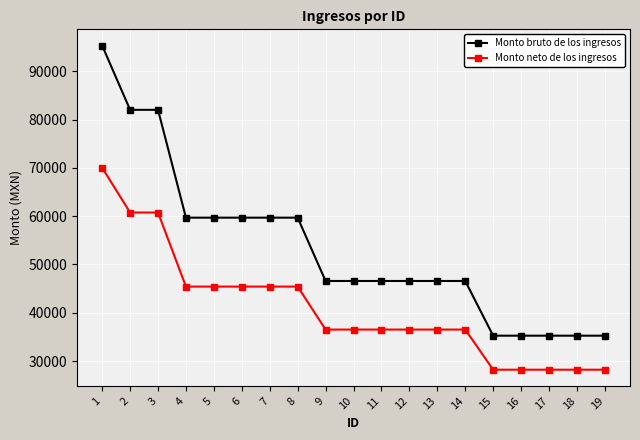

Rank the series by their average value, from lowest to highest.

Monto neto de los ingresos, Monto bruto de los ingresos